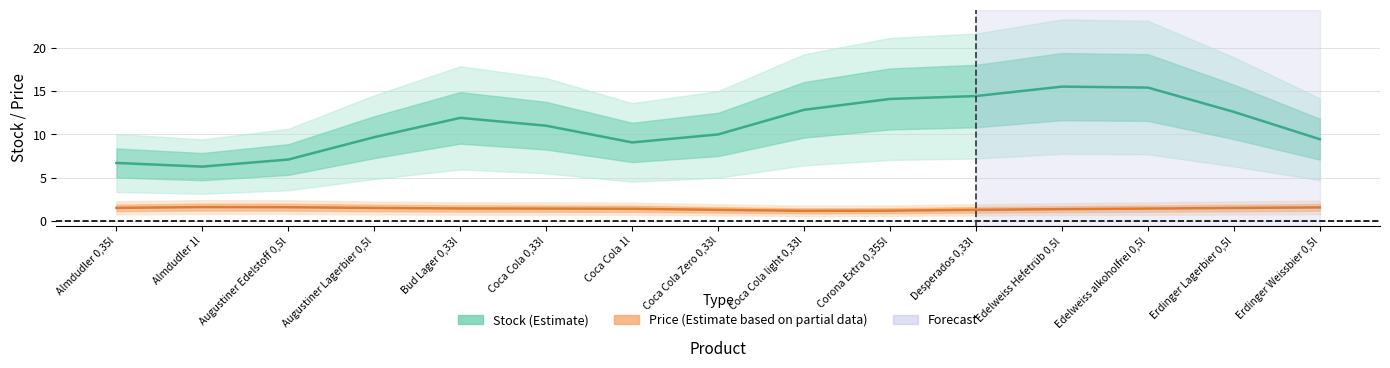

The value of Price (Estimate based on partial data) at Corona Extra 0,355l is 1.2. True or false?

True